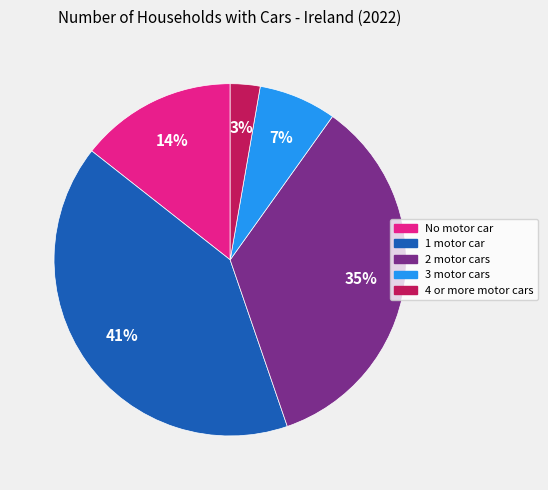

Do 2 motor cars and 4 or more motor cars together represent more than half of the pie?

No